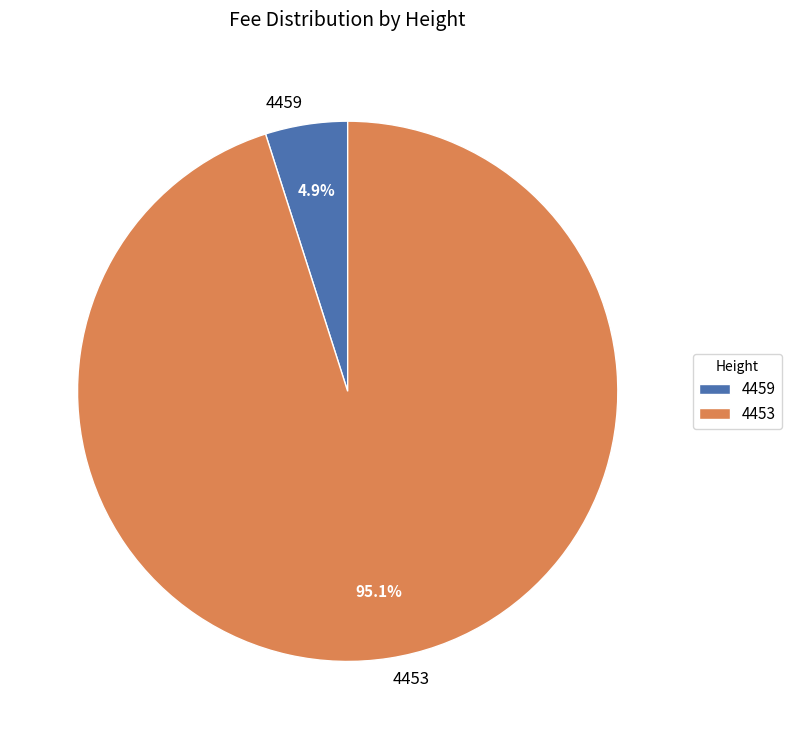

Which category has the biggest portion of the pie?

4453